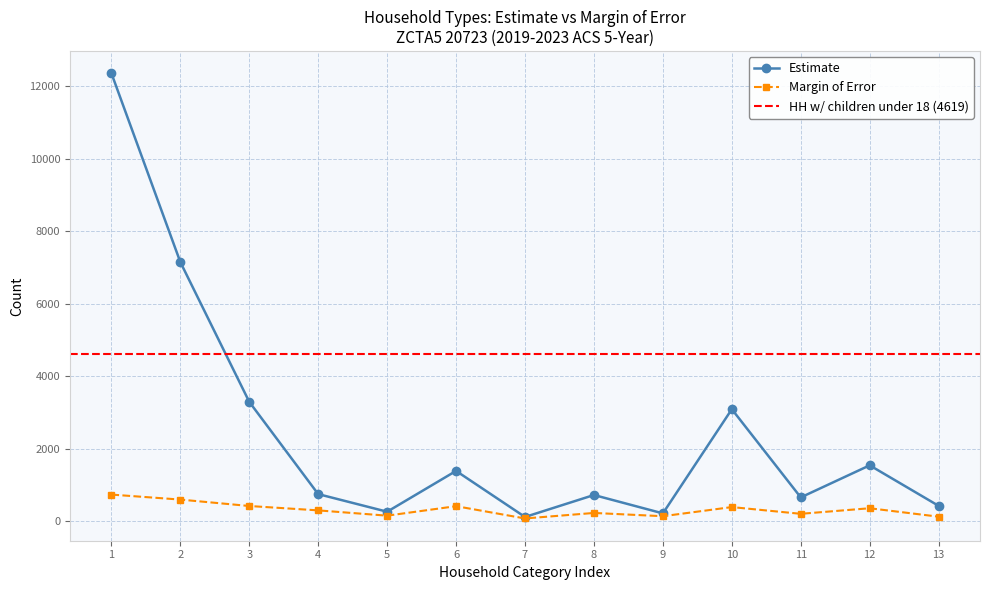

What is the approximate value of Estimate at 13, to the nearest 50?

400